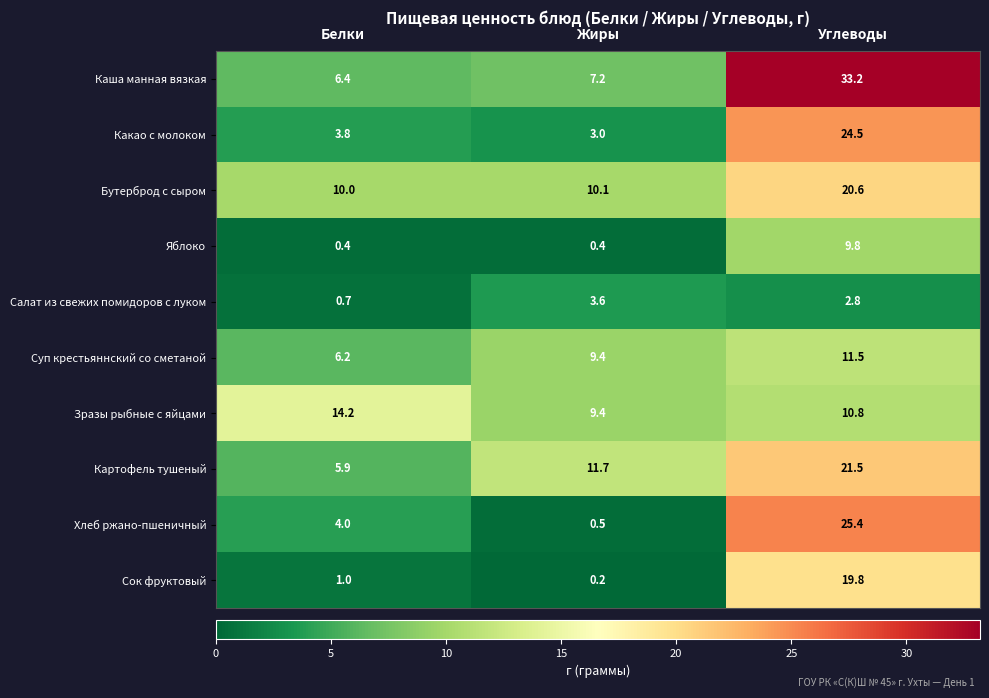

What is the smallest value displayed?

0.2